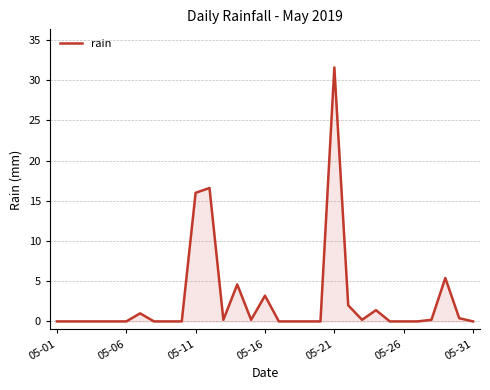

What is the maximum value shown in the chart?

31.6